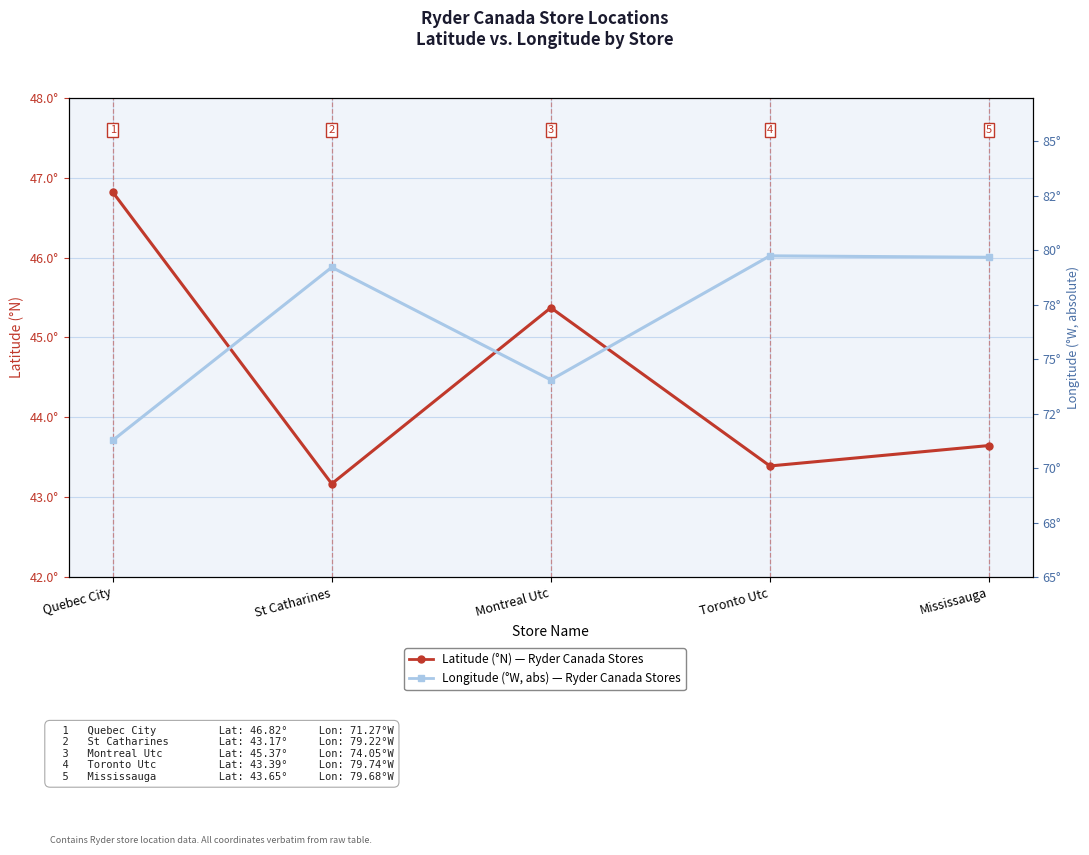

Reading left to right, list all the values displayed in this chart.

Latitude (°N): 46.8	43.2	45.4	43.4	43.6
Longitude (°W, abs): 71.3	79.2	74.1	79.7	79.7